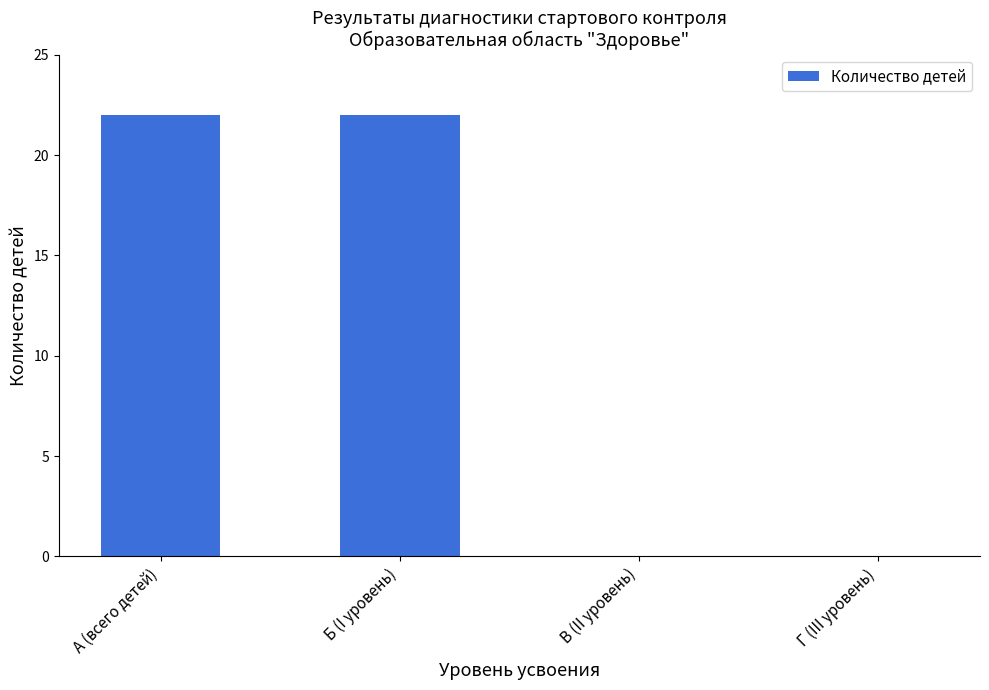

What is the change in value from А (всего детей) to В (II уровень)?

-22